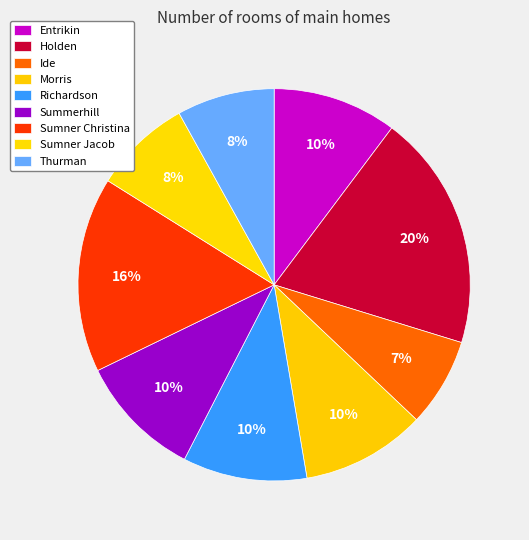

True or false: Morris accounts for 20% of the total.

False